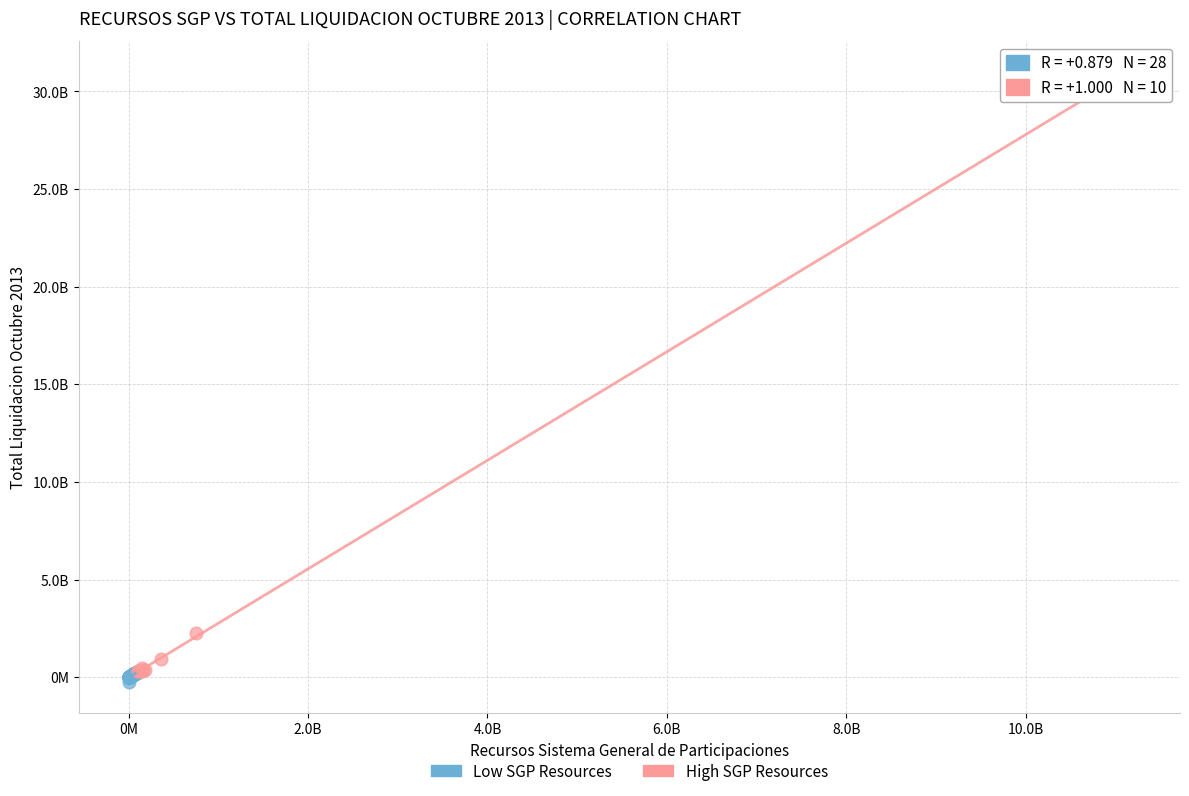

Which series has the largest Y range (max minus min)?

High SGP Resources